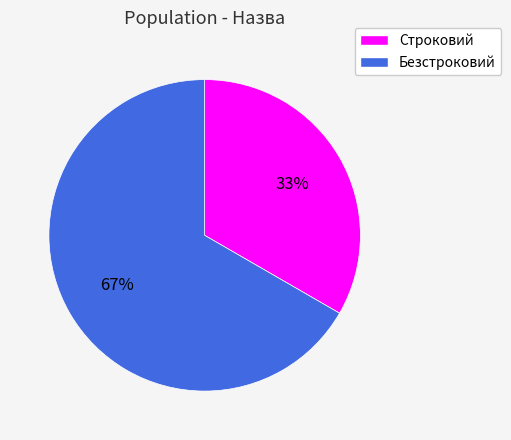

Do Безстроковий and Строковий together represent more than half of the pie?

Yes